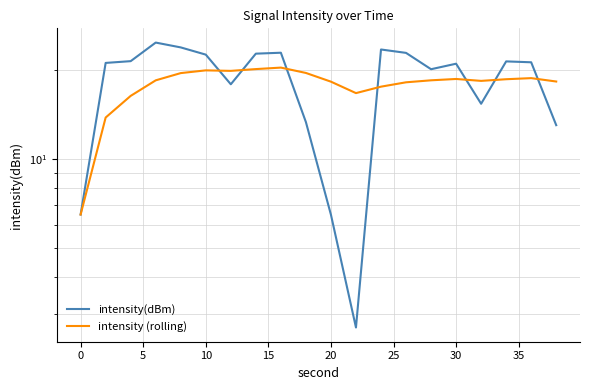

How many times do intensity(dBm) and intensity (rolling) cross each other?

7